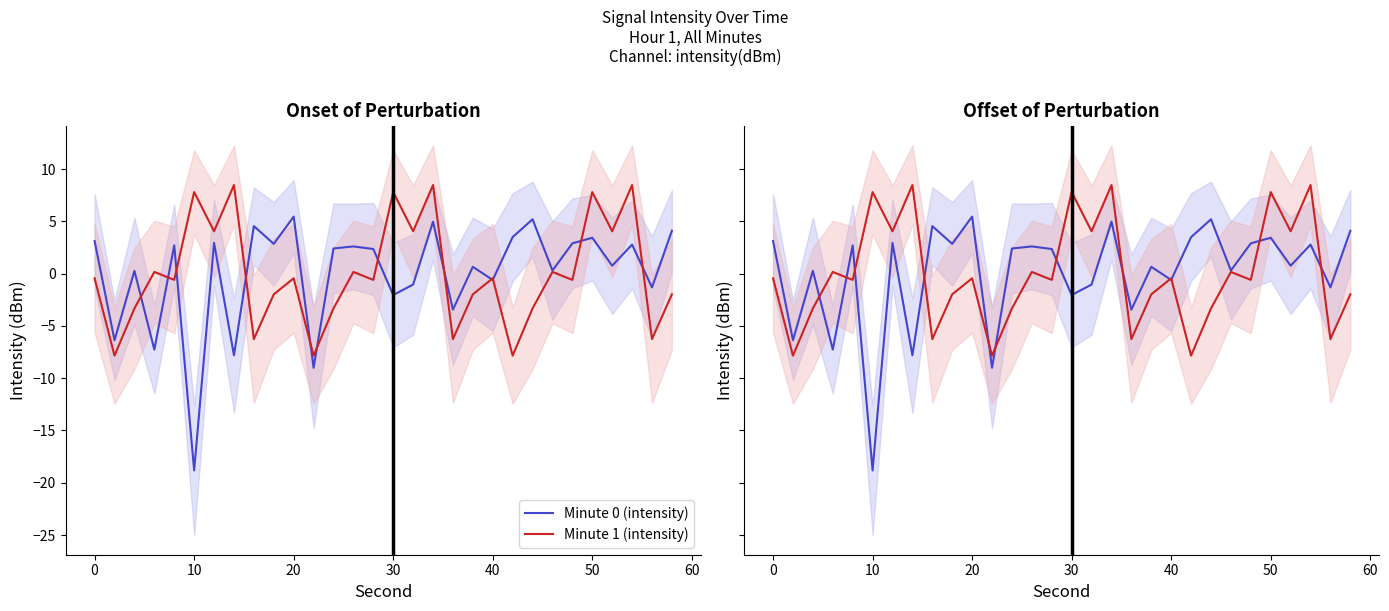

True or false: Minute 1 (intensity) and Minute 0 (intensity) cross at least once.

True